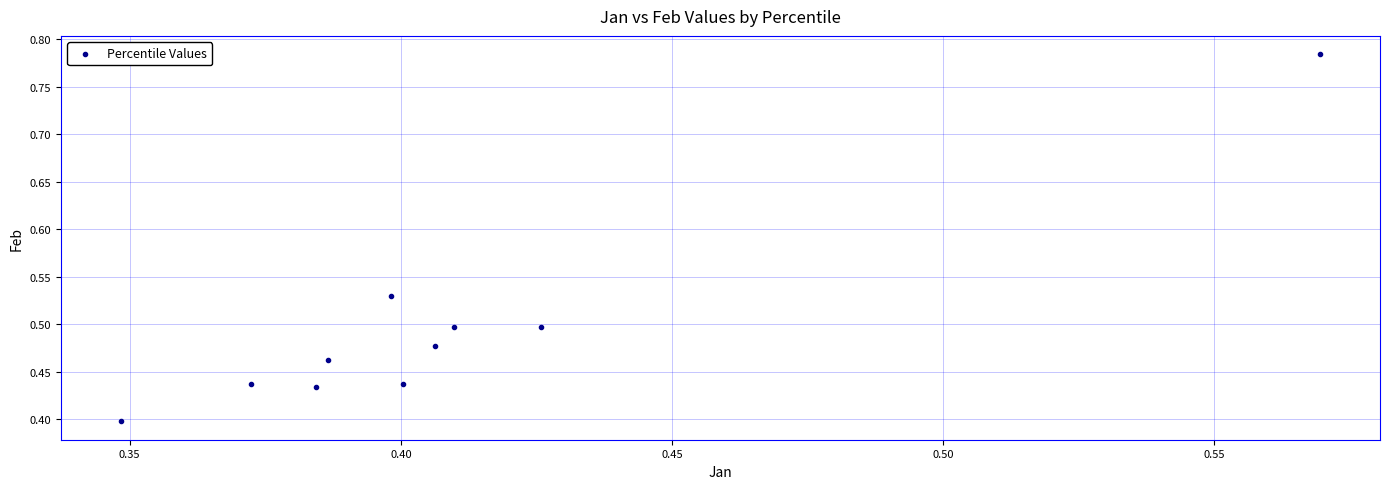

How many points are shown in the scatter plot?

10